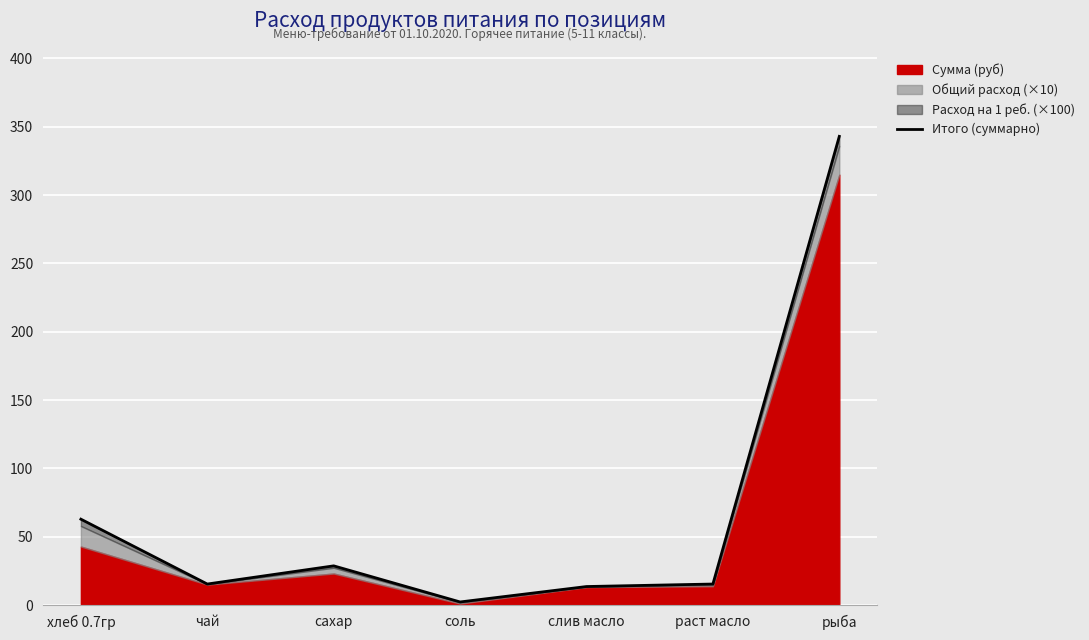

What is the difference between the values at раст масло and рыба?

327.6